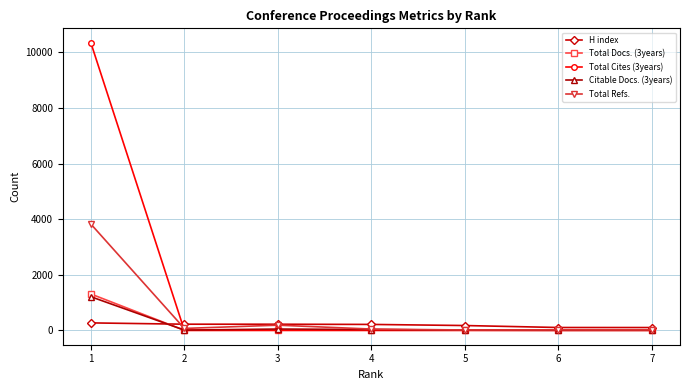

What is the maximum value shown in the chart?

10351